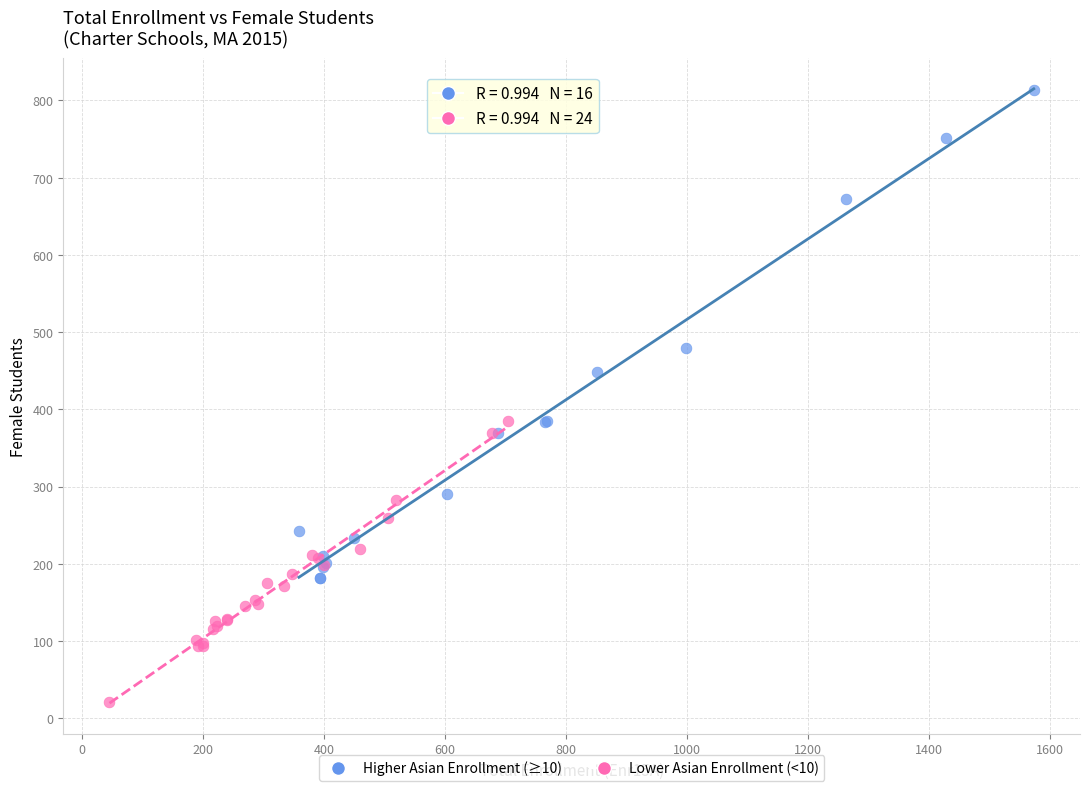

Which series contains the lowest Y value?

Lower Asian Enrollment (<10)